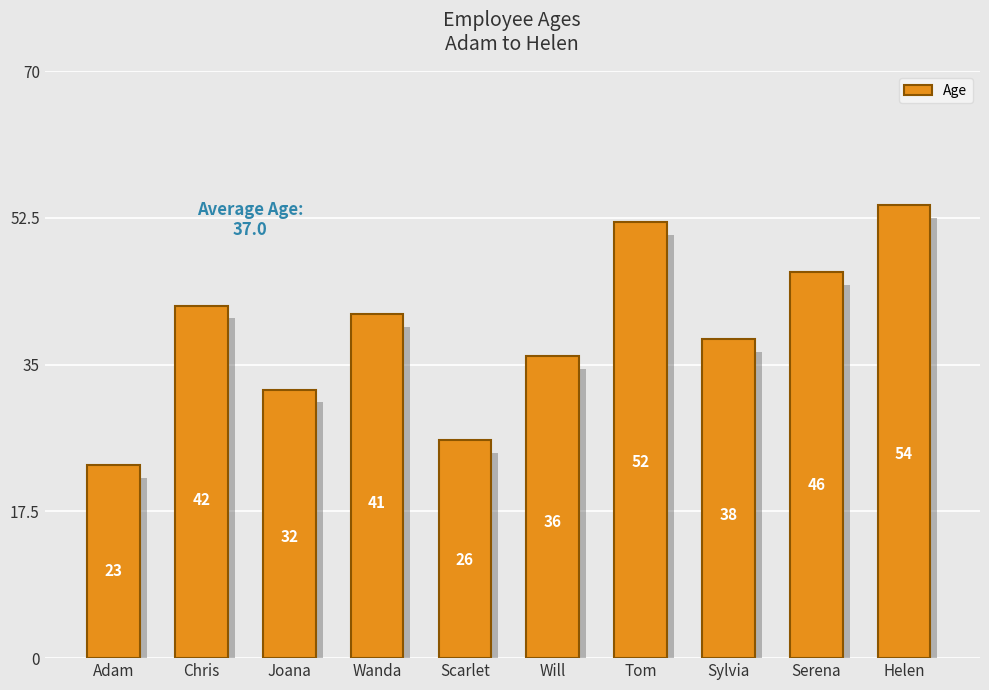

Which has a higher value, Sylvia or Scarlet?

Sylvia